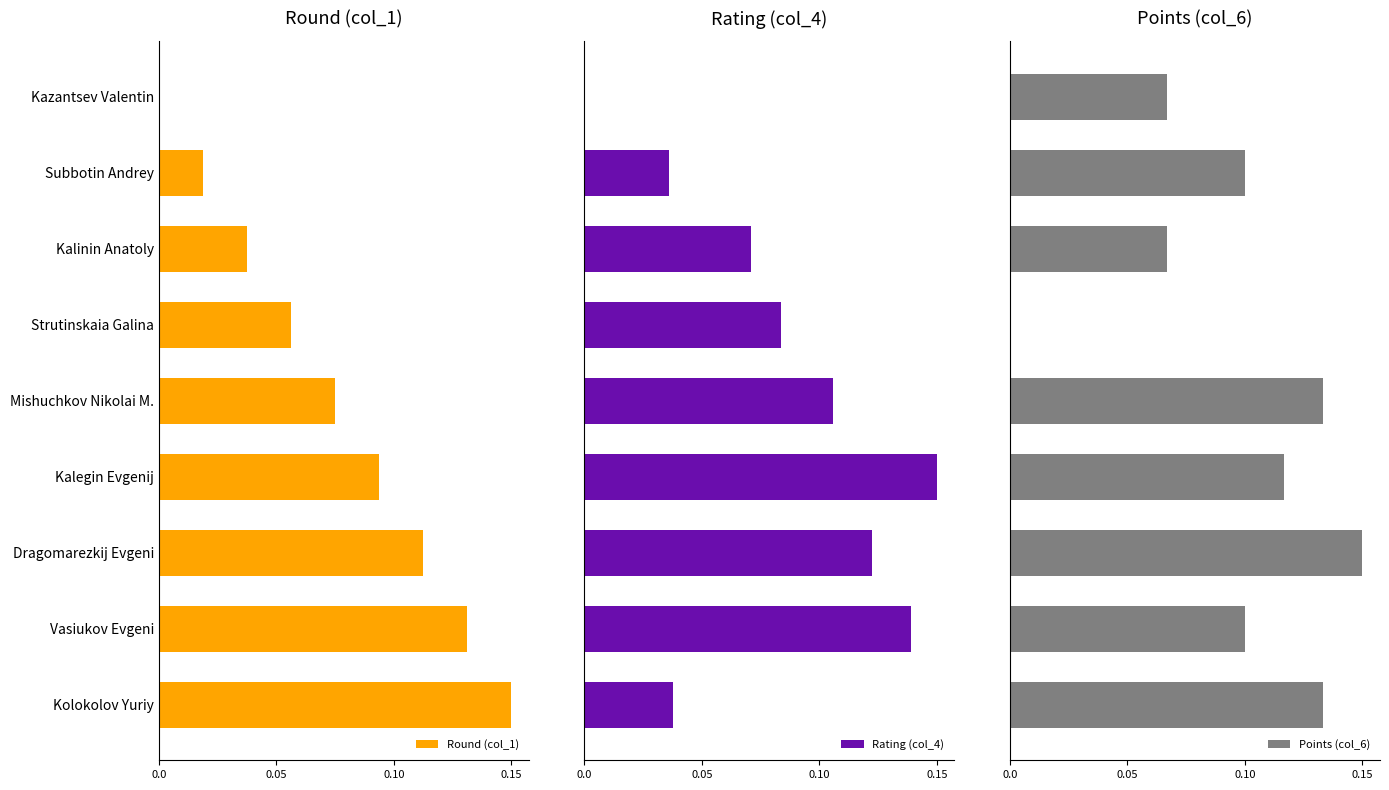

Reading left to right, list all the values displayed in this chart.

Round (col_1): 0.0	0.0	0.0	0.1	0.1	0.1	0.1	0.1	0.1
Rating (col_4): 0.0	0.0	0.1	0.1	0.1	0.1	0.1	0.1	0.0
Points (col_6): 0.1	0.1	0.1	0.0	0.1	0.1	0.1	0.1	0.1